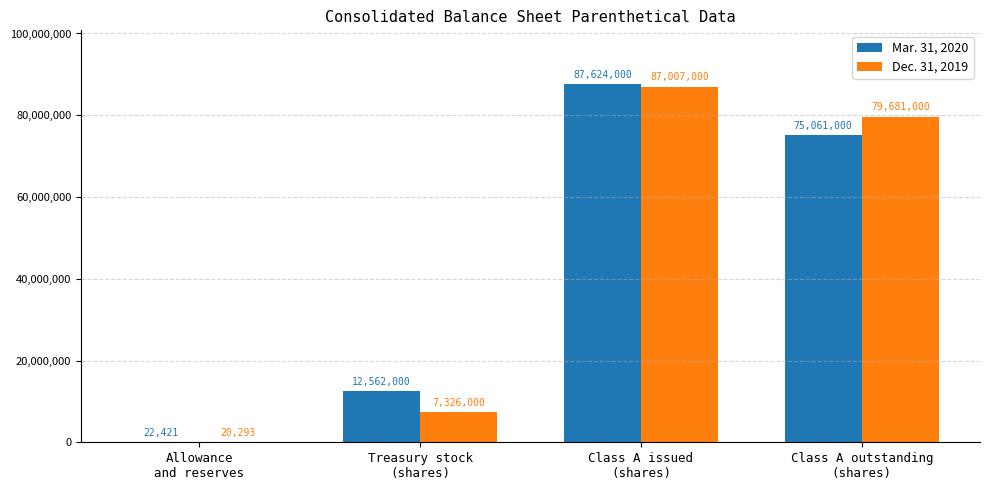

What is the highest value of the Mar. 31, 2020 series?

87624000